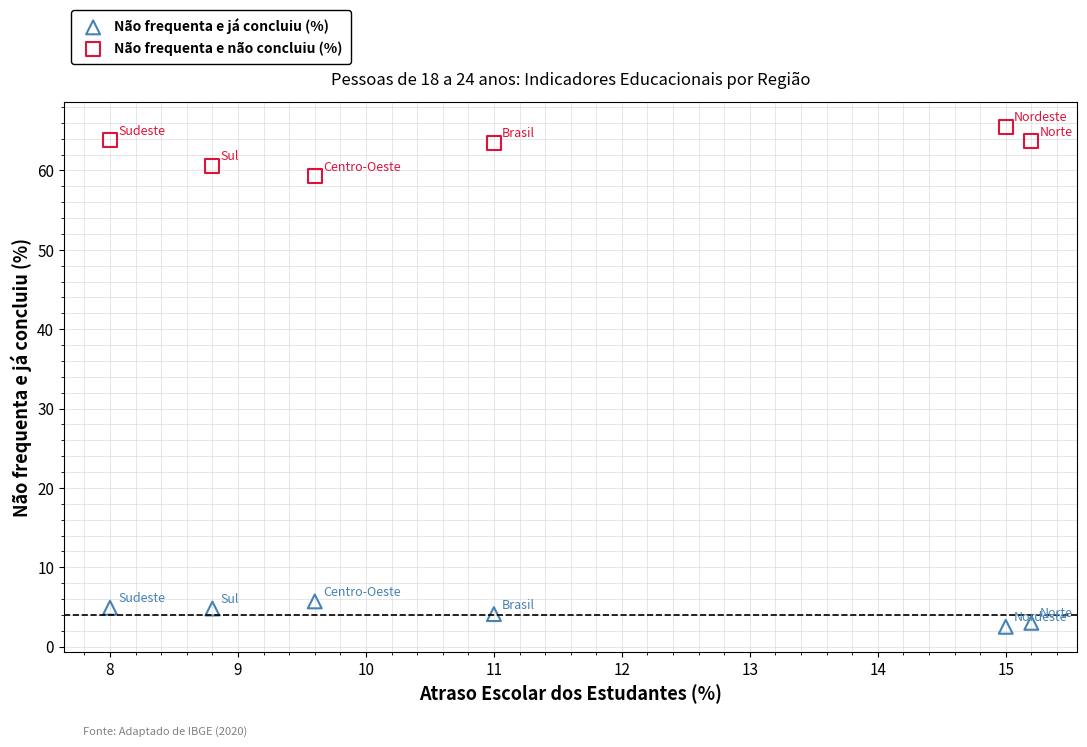

Across all series, what Y value is closest to 34?

59.3